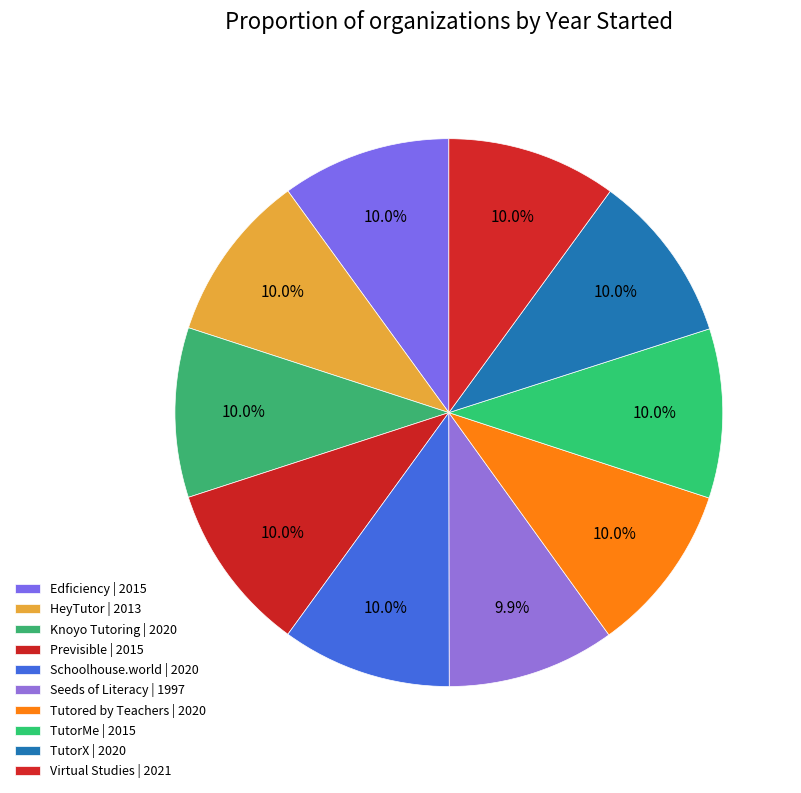

Count the number of slices in the pie.

10